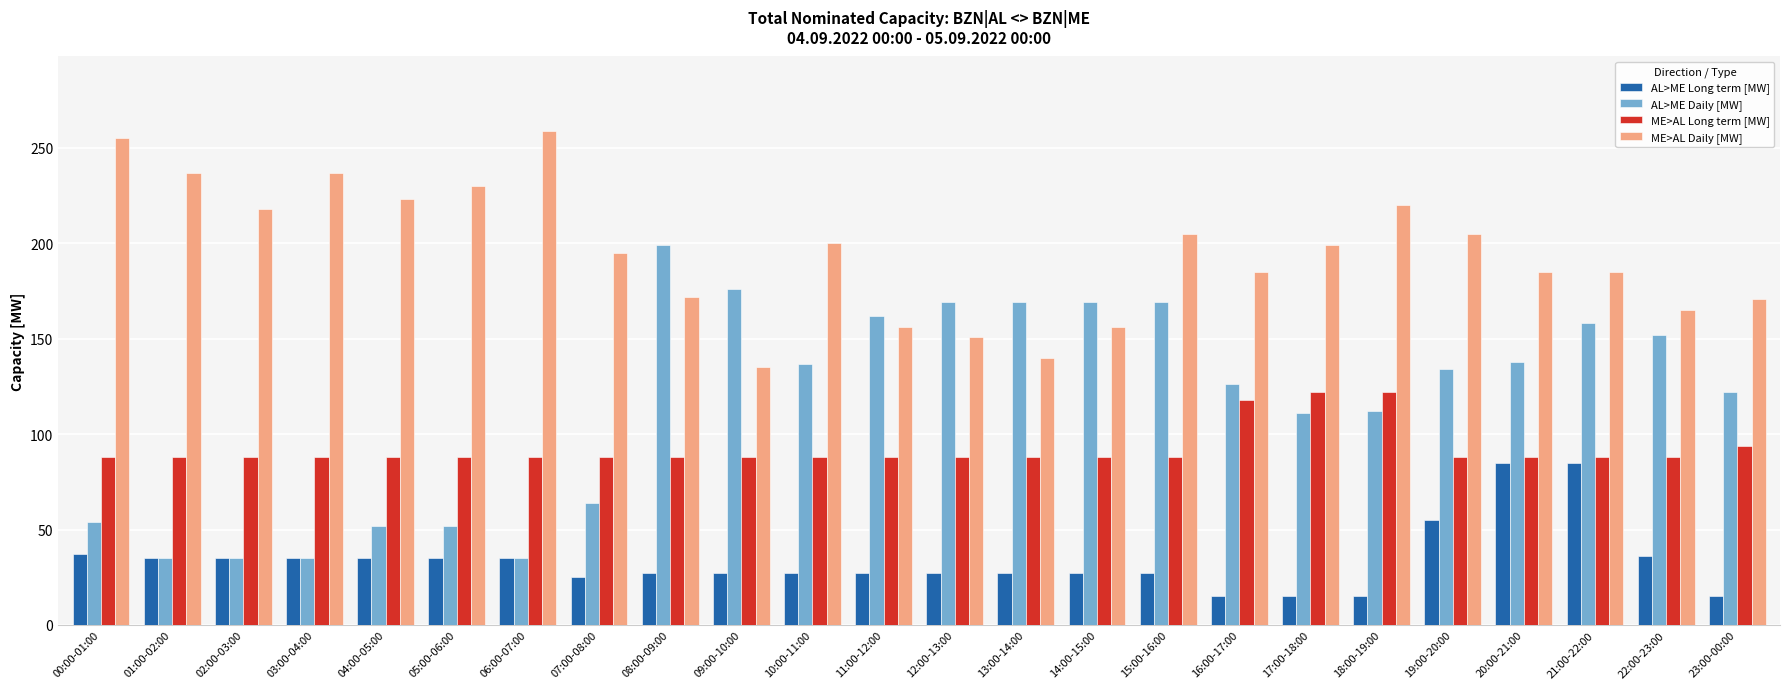

What is the smallest value displayed?

15